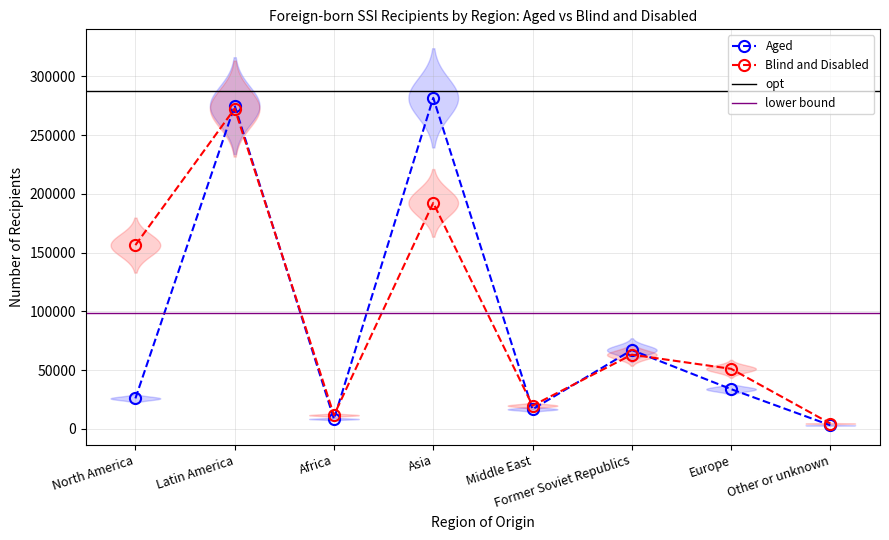

Rank the series by their average value, from highest to lowest.

Blind and disabled, Aged